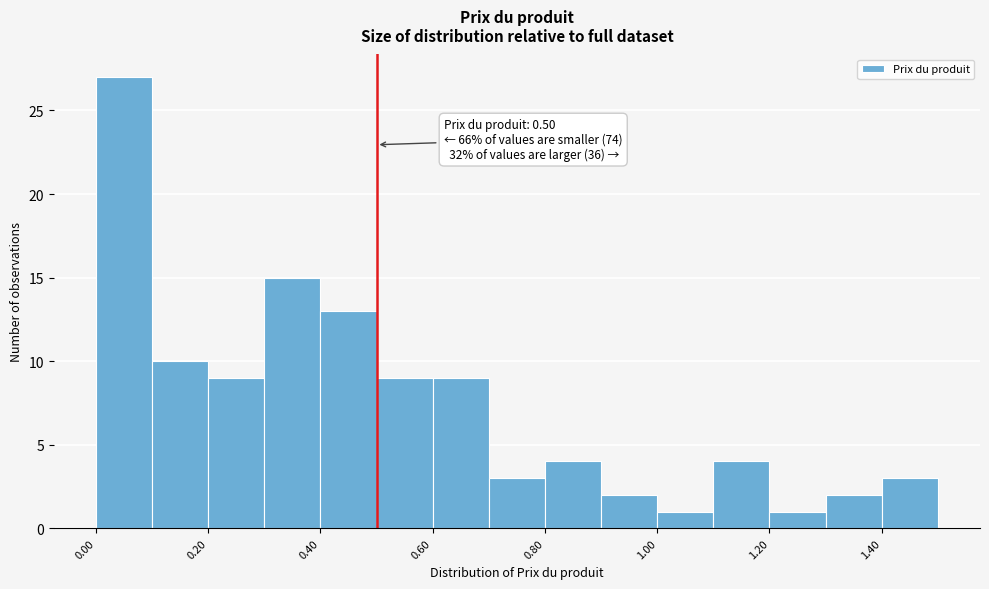

Which range on the x-axis has the tallest bar?

0.0 to 0.1